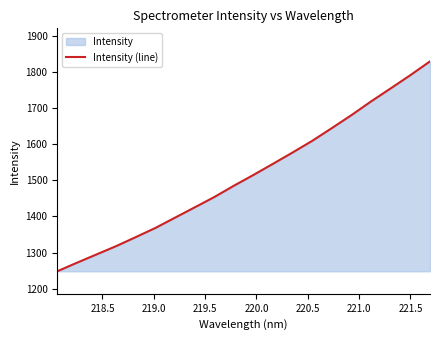

Count the number of values greater than 1514.

10